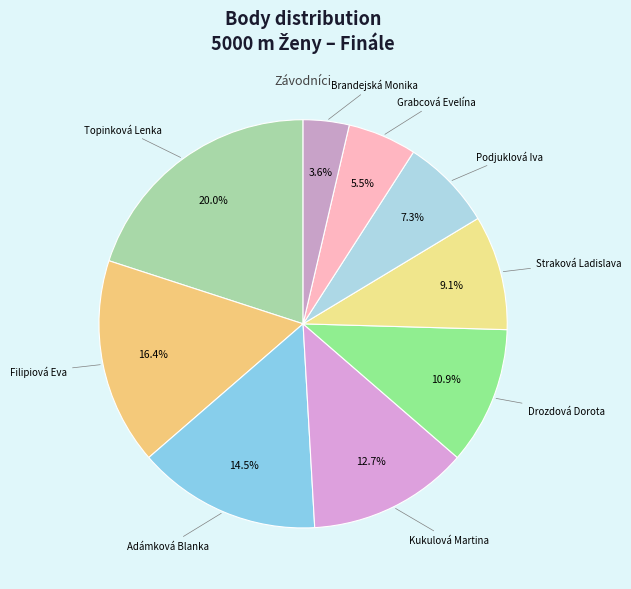

Rank the categories by value from highest to lowest.

Topinková Lenka, Filipiová Eva, Adámková Blanka, Kukulová Martina, Drozdová Dorota, Straková Ladislava, Podjuklová Iva, Grabcová Evelína, Brandejská Monika